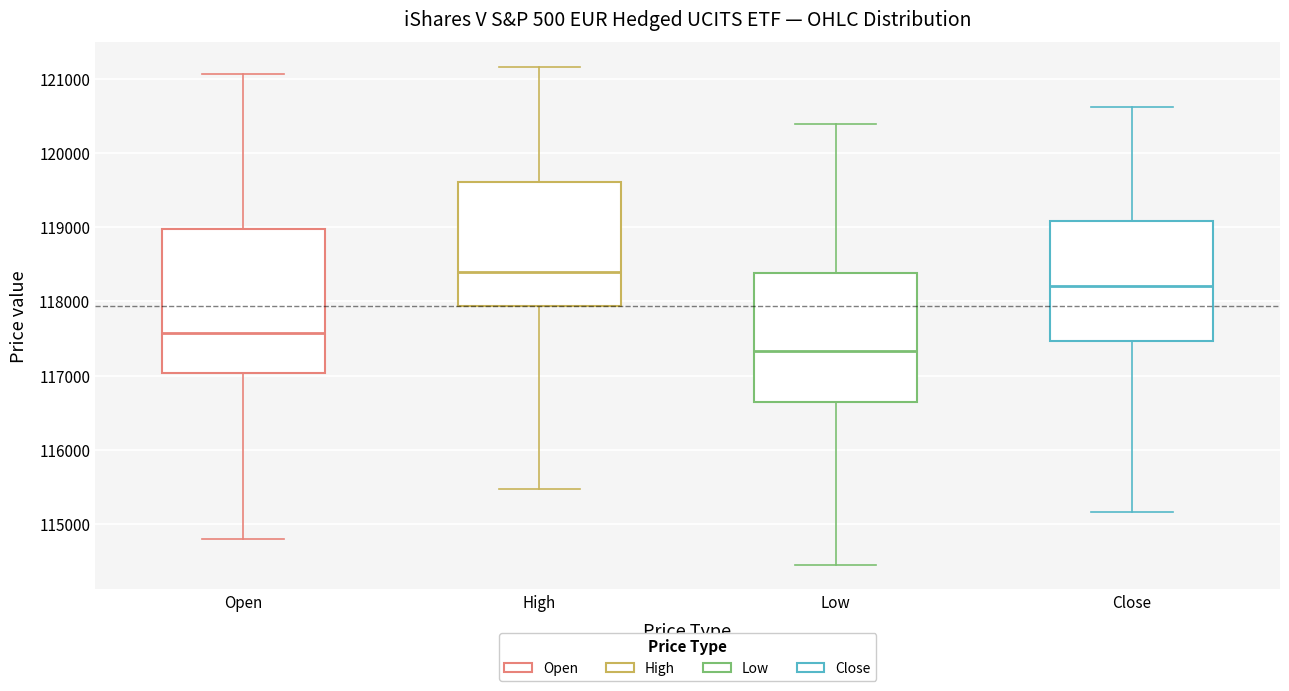

Reading left to right, read every box against the y-axis: the position of its median line, the range the box covers, and the ends of its whiskers. The values are not printed on the chart, so give them approximately, as read against the axis.

Open: median 117600, box 117000 to 119000, whiskers 114800 to 121100
High: median 118400, box 117900 to 119600, whiskers 115500 to 121200
Low: median 117300, box 116600 to 118400, whiskers 114500 to 120400
Close: median 118200, box 117500 to 119100, whiskers 115200 to 120600